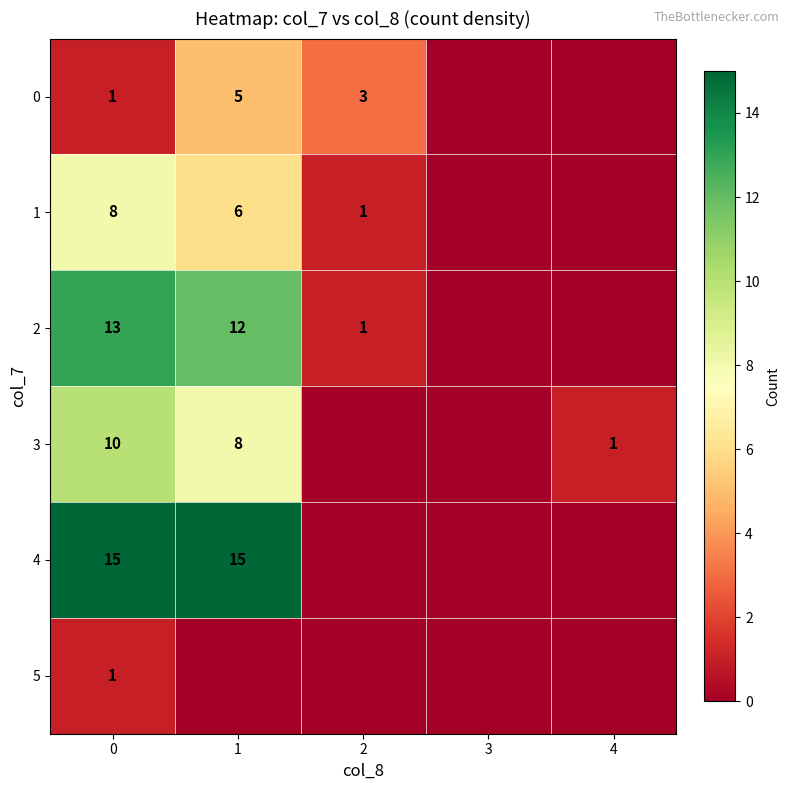

Is the value of 1 at 1 greater than the value of 4 at 0?

No